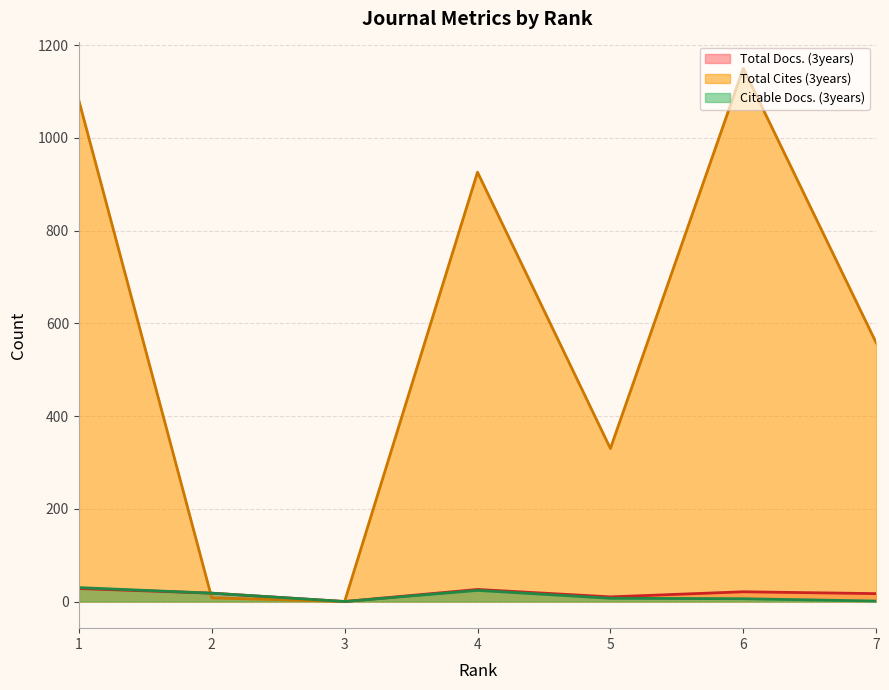

What are all the series names shown in the legend?

Total Docs. (3years), Total Cites (3years), Citable Docs. (3years)